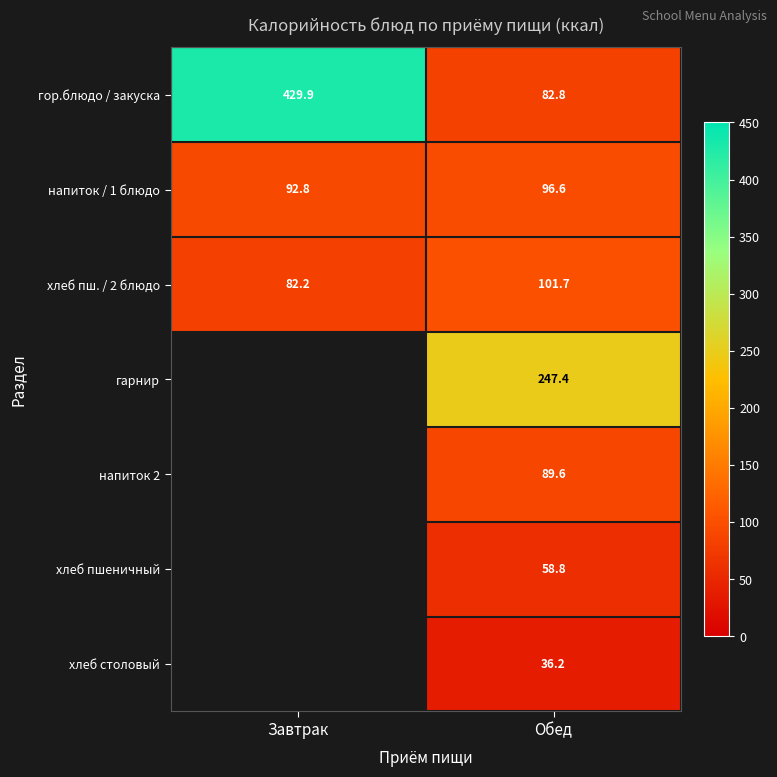

Where is хлеб пш. / 2 блюдо nearest to the value 91?

Завтрак